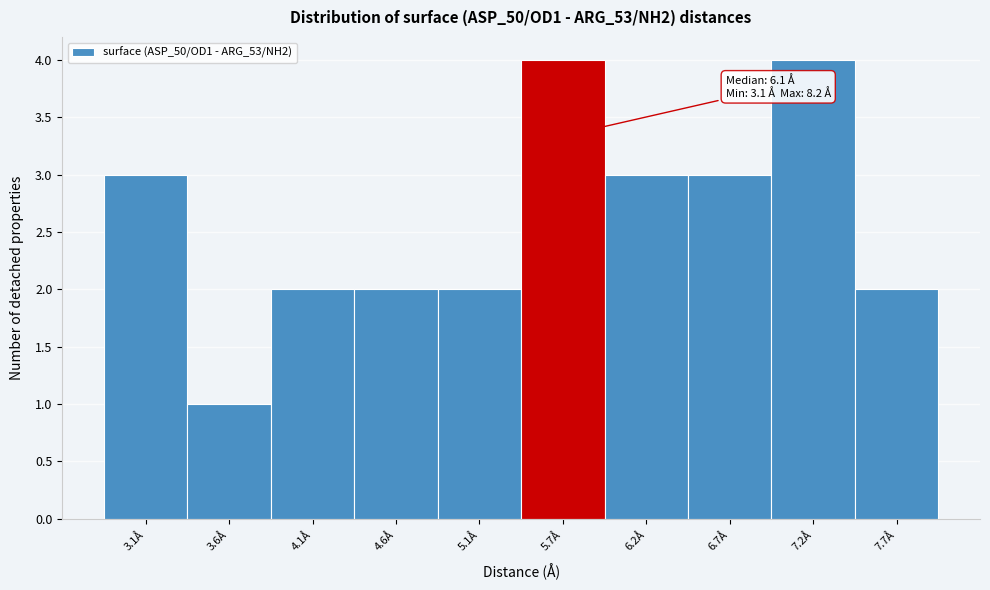

Reading right to left, list all the values displayed in this chart.

2	4	3	3	4	2	2	2	1	3